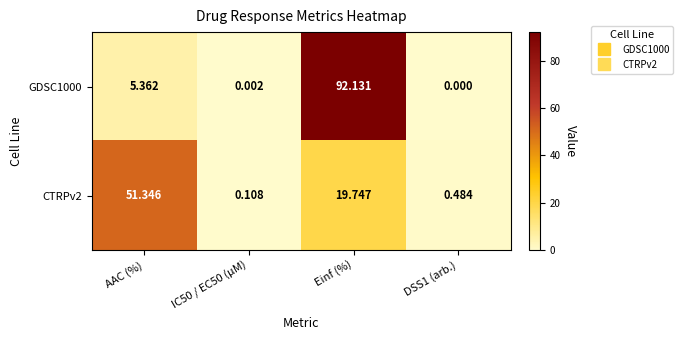

Which series has the largest range (max minus min)?

GDSC1000